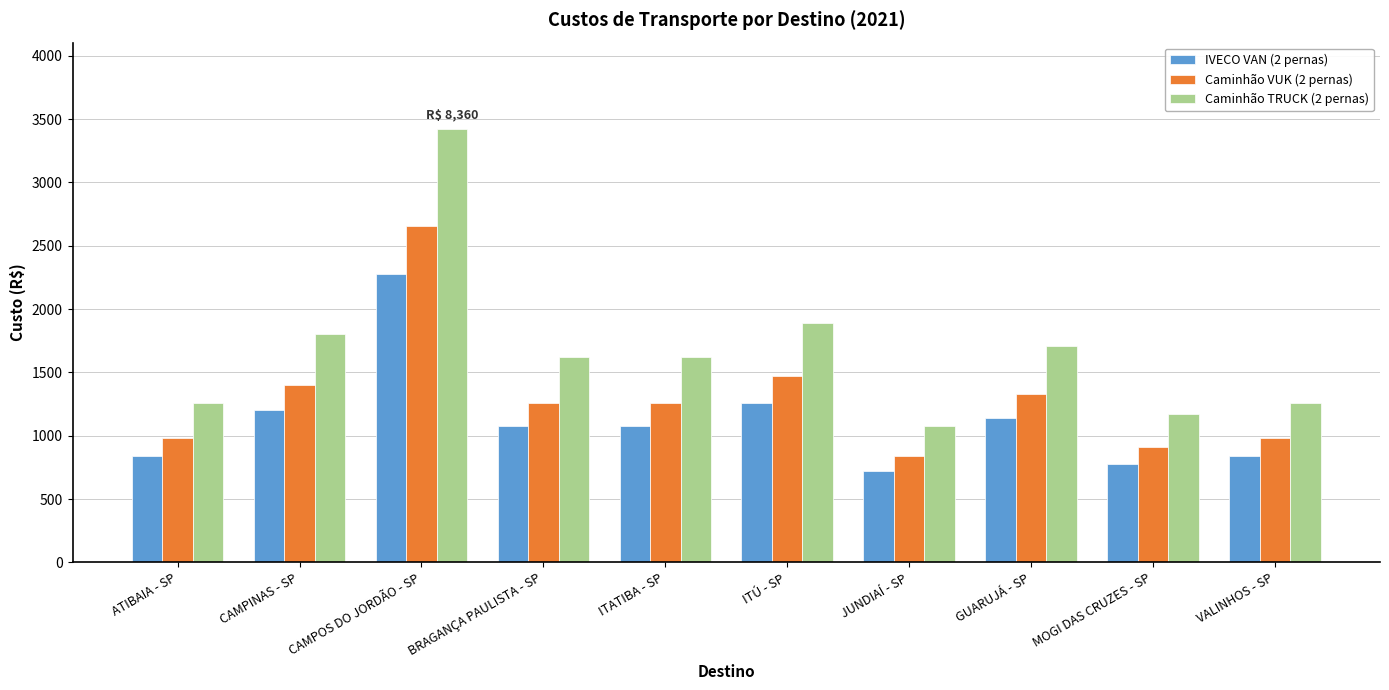

Reading left to right, what are all the values shown in this chart?

IVECO VAN (2 pernas): ATIBAIA - SP=840	CAMPINAS - SP=1200	CAMPOS DO JORDÃO - SP=2280	BRAGANÇA PAULISTA - SP=1080	ITATIBA - SP=1080	ITÚ - SP=1260	JUNDIAÍ - SP=720	GUARUJÁ - SP=1140	MOGI DAS CRUZES - SP=780	VALINHOS - SP=840
Caminhão VUK (2 pernas): ATIBAIA - SP=980	CAMPINAS - SP=1400	CAMPOS DO JORDÃO - SP=2660	BRAGANÇA PAULISTA - SP=1260	ITATIBA - SP=1260	ITÚ - SP=1470	JUNDIAÍ - SP=840	GUARUJÁ - SP=1330	MOGI DAS CRUZES - SP=910	VALINHOS - SP=980
Caminhão TRUCK (2 pernas): ATIBAIA - SP=1260	CAMPINAS - SP=1800	CAMPOS DO JORDÃO - SP=3420	BRAGANÇA PAULISTA - SP=1620	ITATIBA - SP=1620	ITÚ - SP=1890	JUNDIAÍ - SP=1080	GUARUJÁ - SP=1710	MOGI DAS CRUZES - SP=1170	VALINHOS - SP=1260